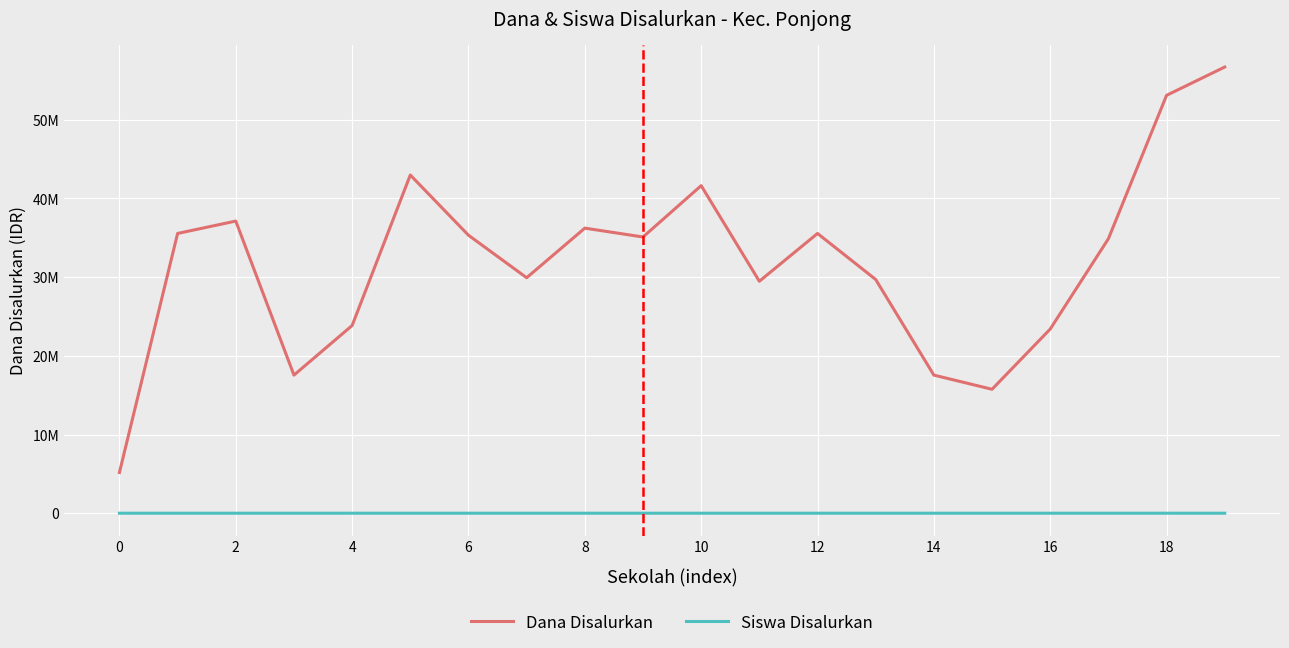

Rank the series by their average value, from lowest to highest.

Siswa Disalurkan, Dana Disalurkan